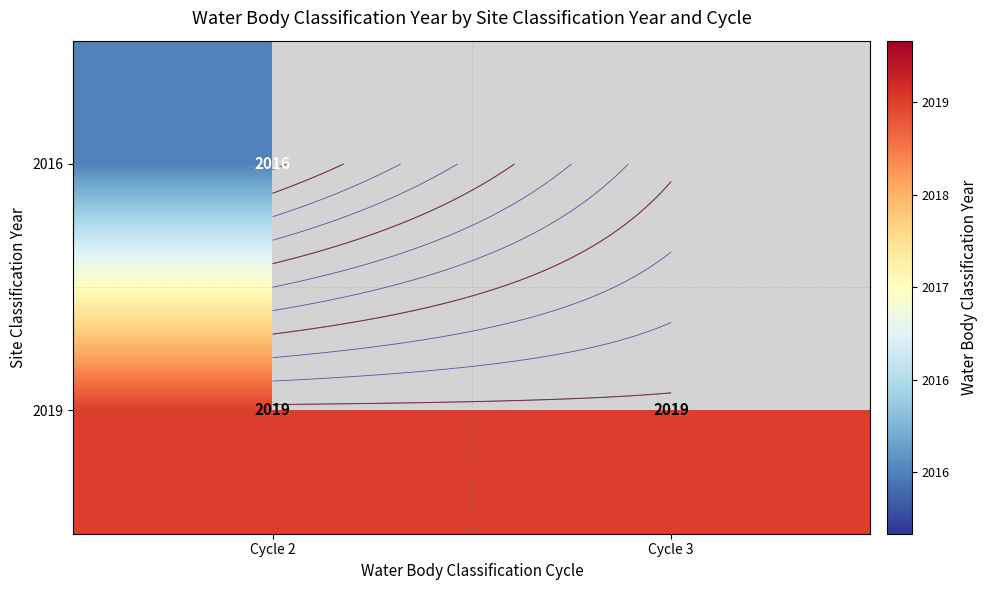

Rank the categories by 2019 value from highest to lowest.

Cycle 2, Cycle 3